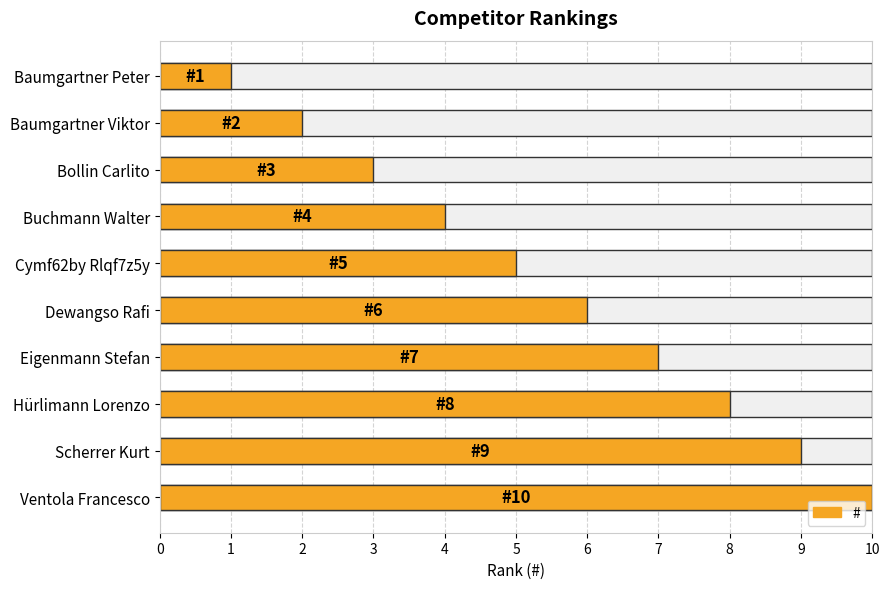

What is the difference between the maximum and minimum values?

9